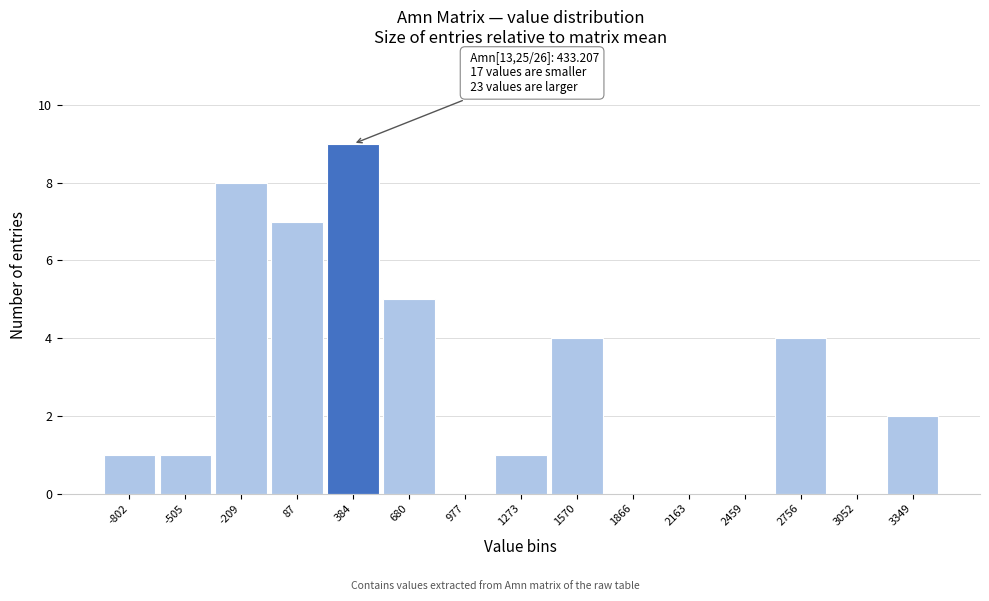

Reading right to left, extract all data points from this chart.

3349=2	3052=0	2756=4	2459=0	2163=0	1866=0	1570=4	1273=1	977=0	680=5	384=9	87=7	-209=8	-505=1	-802=1